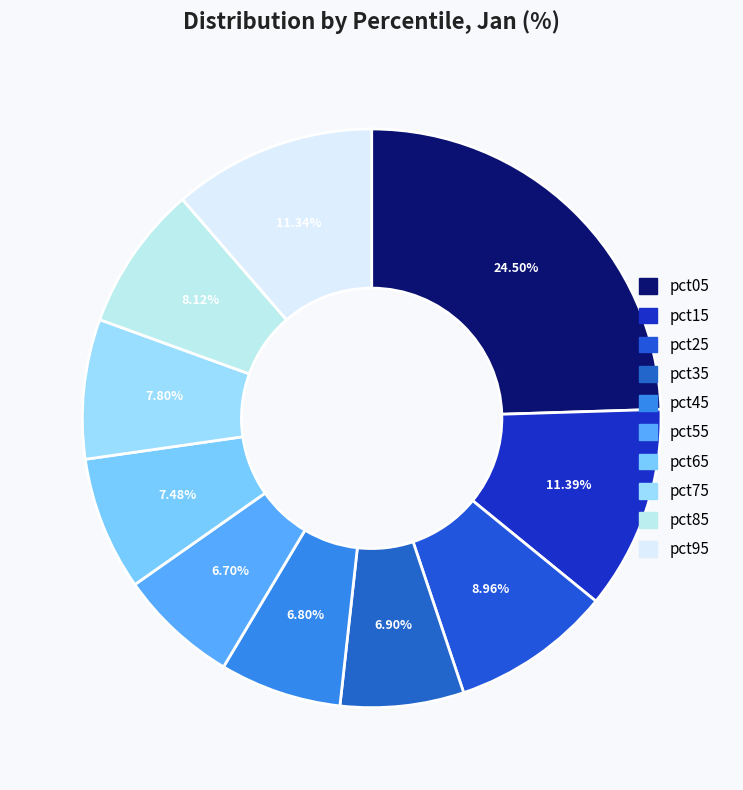

Is it true that pct15 is 11% of the pie?

True